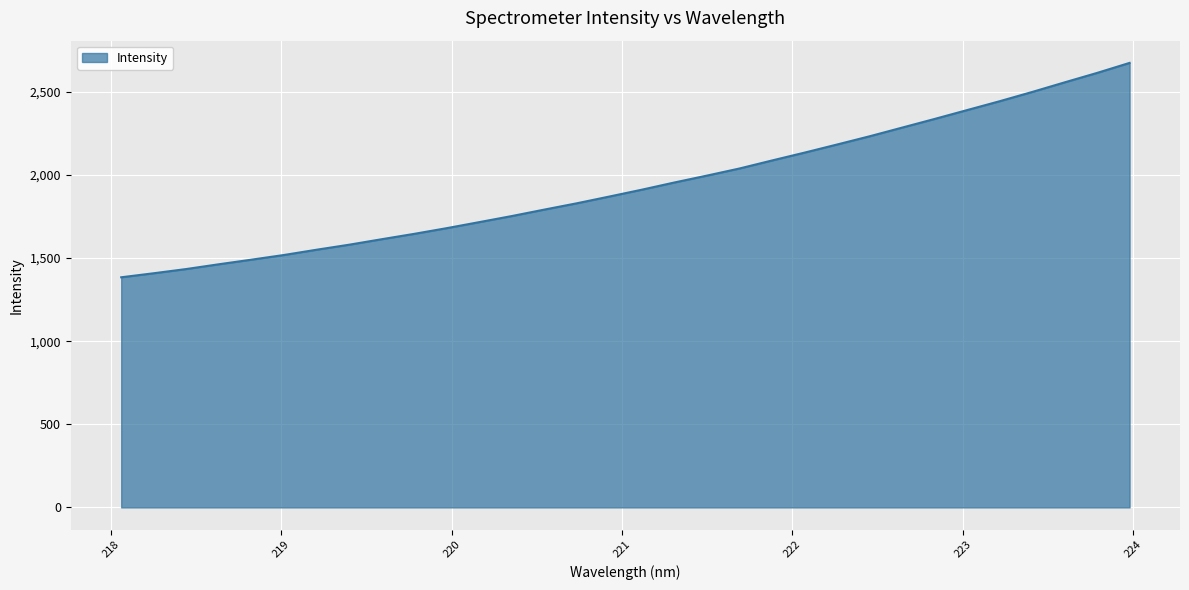

What is the maximum value shown in the chart?

2674.1